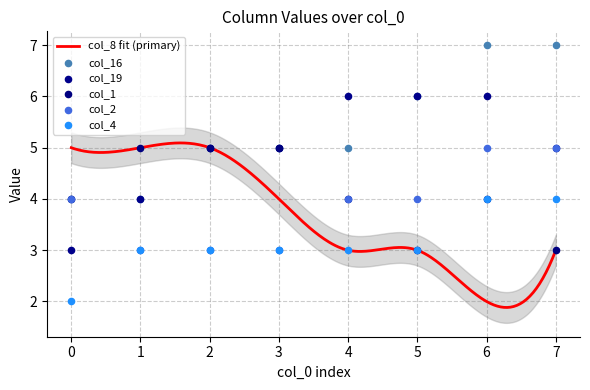

Which series has the largest total across all categories?

col_16